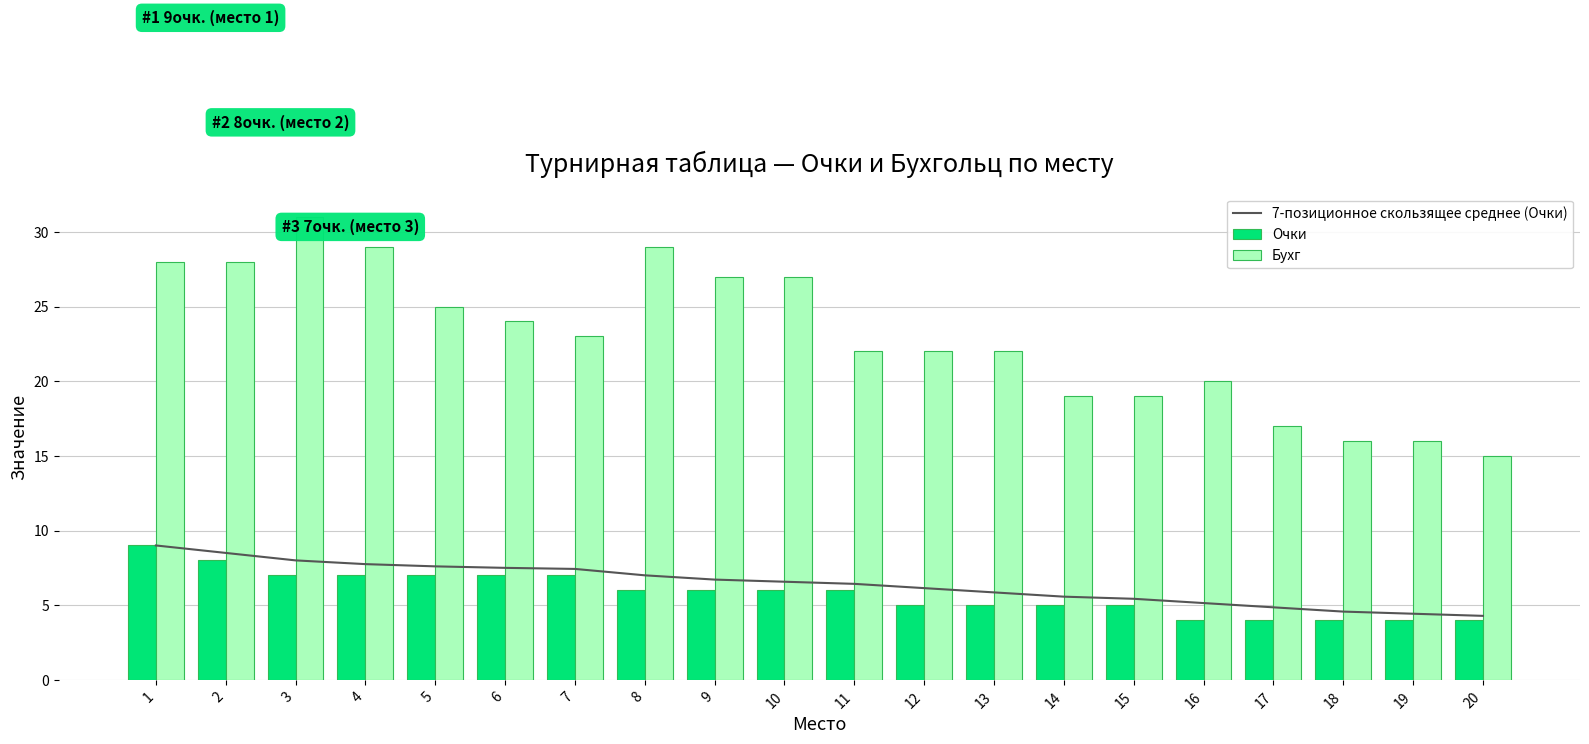

Which label corresponds to the largest value in the chart?

3